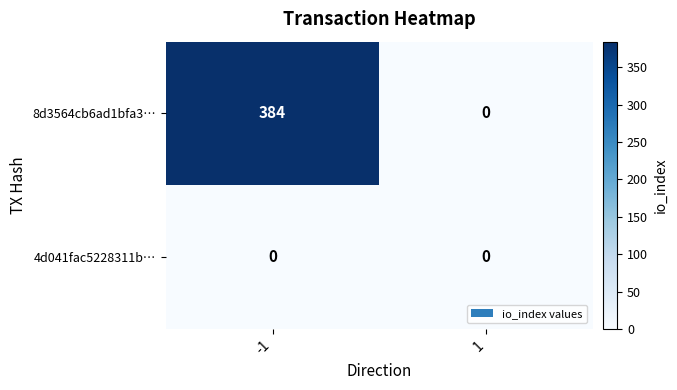

Count the number of data series in this chart.

2